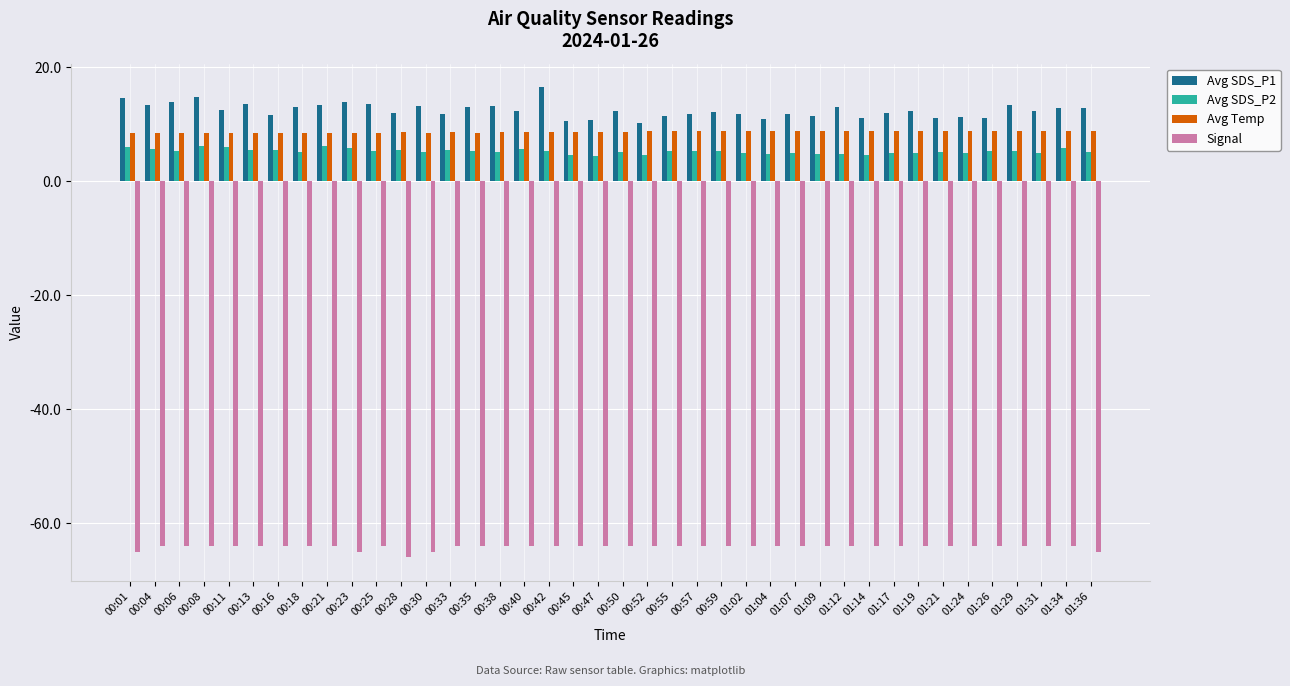

What is the average value of the Avg SDS_P1 series?

12.4